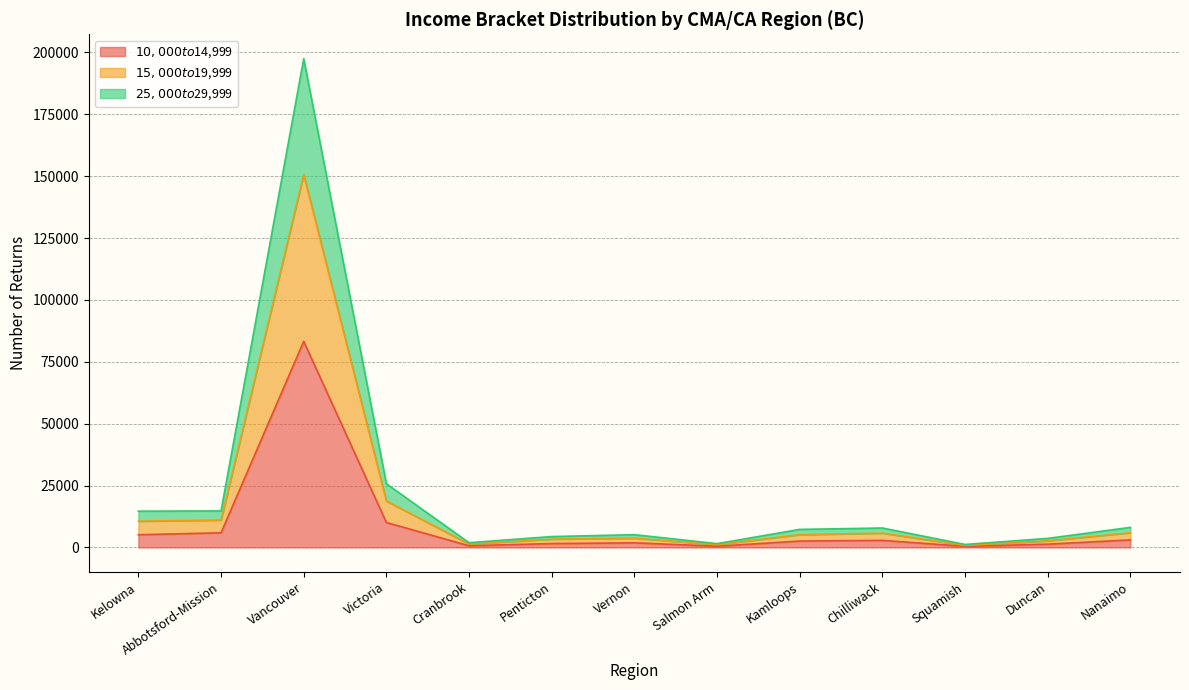

What is the lowest value of the $25,000 to $29,999 series?

830